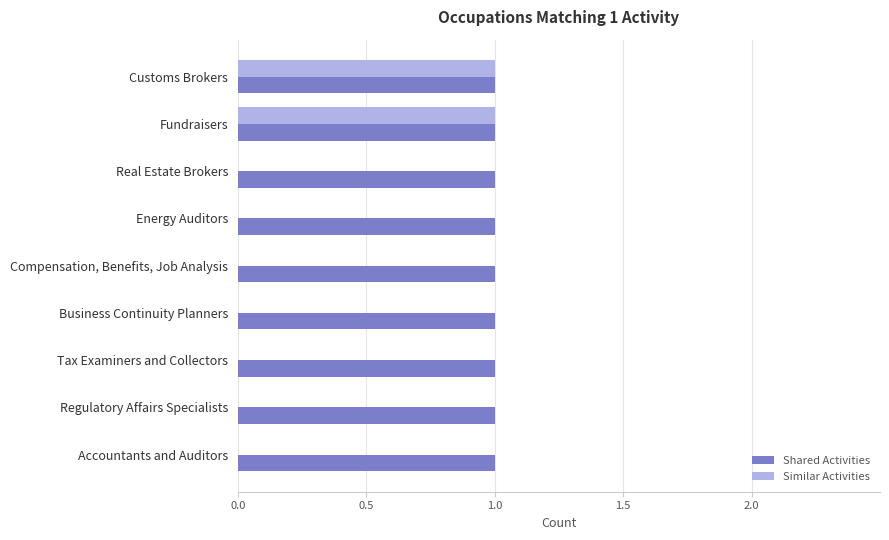

Which series changed the most between Fundraisers and Tax Examiners and Collectors?

Similar Activities